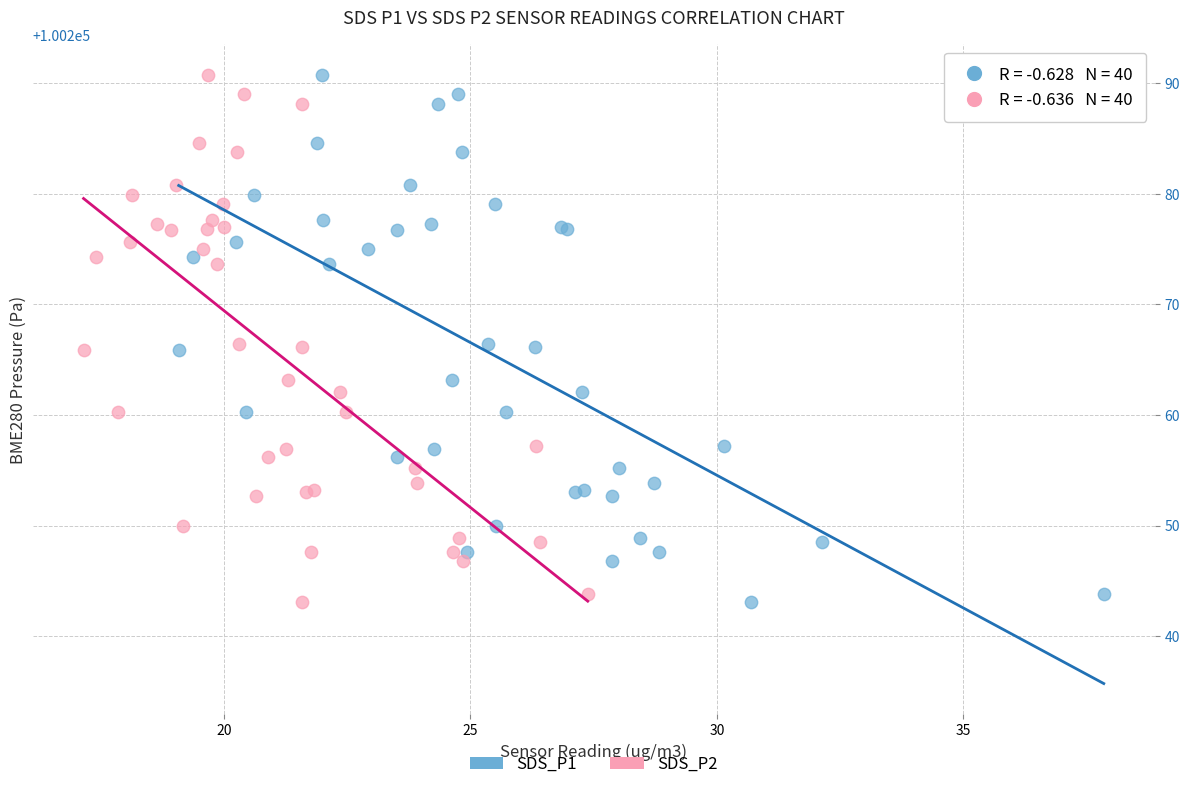

What are all the series names shown in the legend?

SDS_P1, SDS_P2